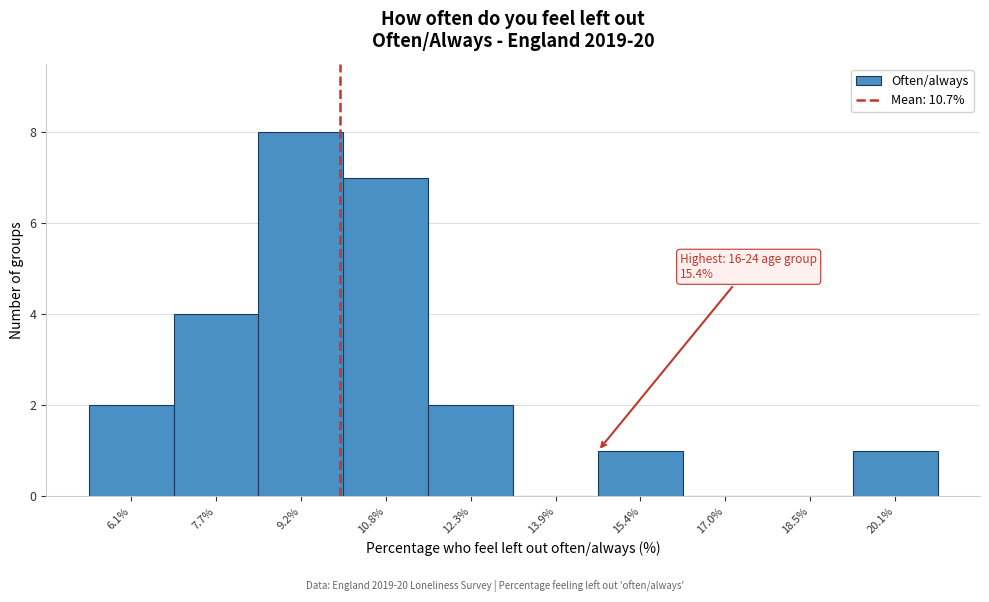

Reading right to left, what are all the values shown in this chart?

20.1%=1	18.5%=0	17.0%=0	15.4%=1	13.9%=0	12.3%=2	10.8%=7	9.2%=8	7.7%=4	6.1%=2